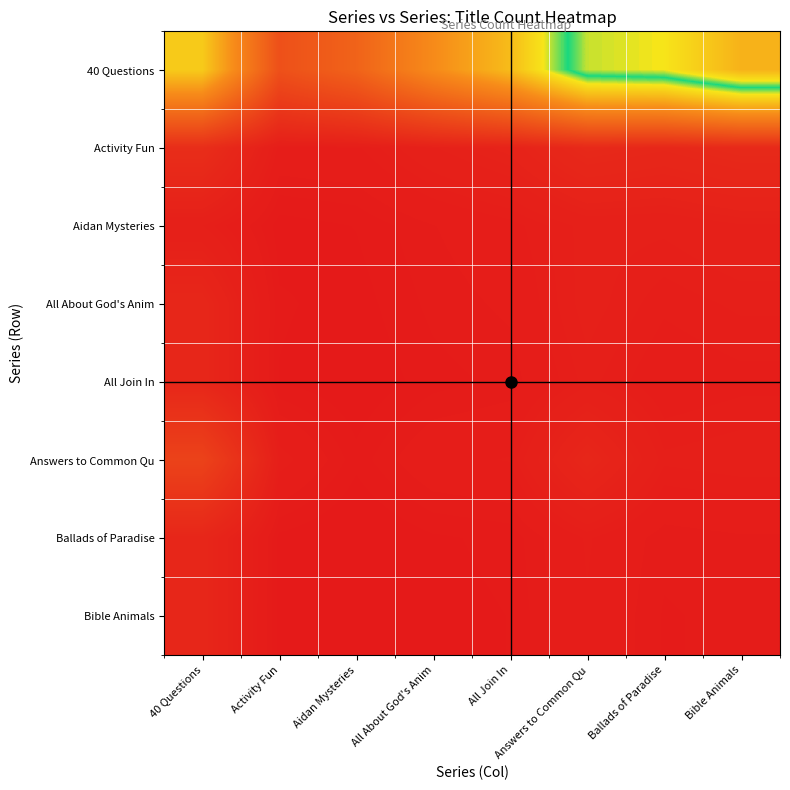

At Aidan Mysteries, list the series in order from largest to smallest.

40 Questions, Activity Fun, Answers to Common Qu, Aidan Mysteries, All About God's Anim, All Join In, Ballads of Paradise, Bible Animals